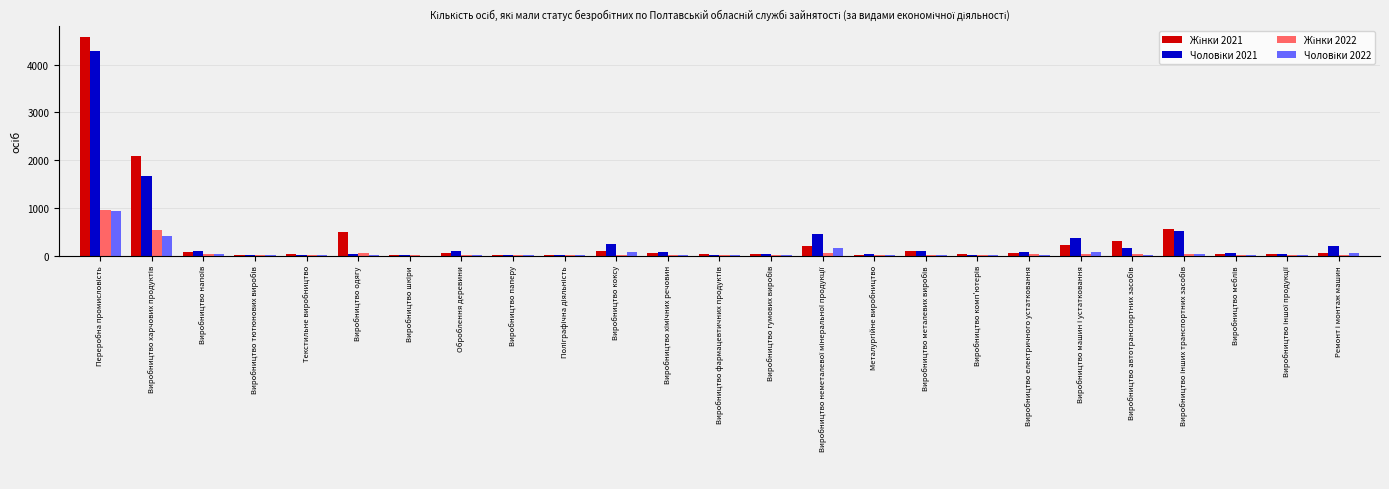

Where is Чоловіки 2021 nearest to the value 2139?

Виробництво харчових продуктів